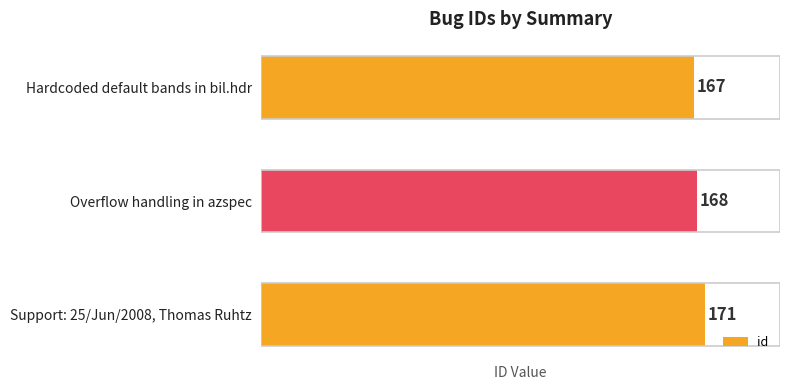

What is the sum of all values?

506